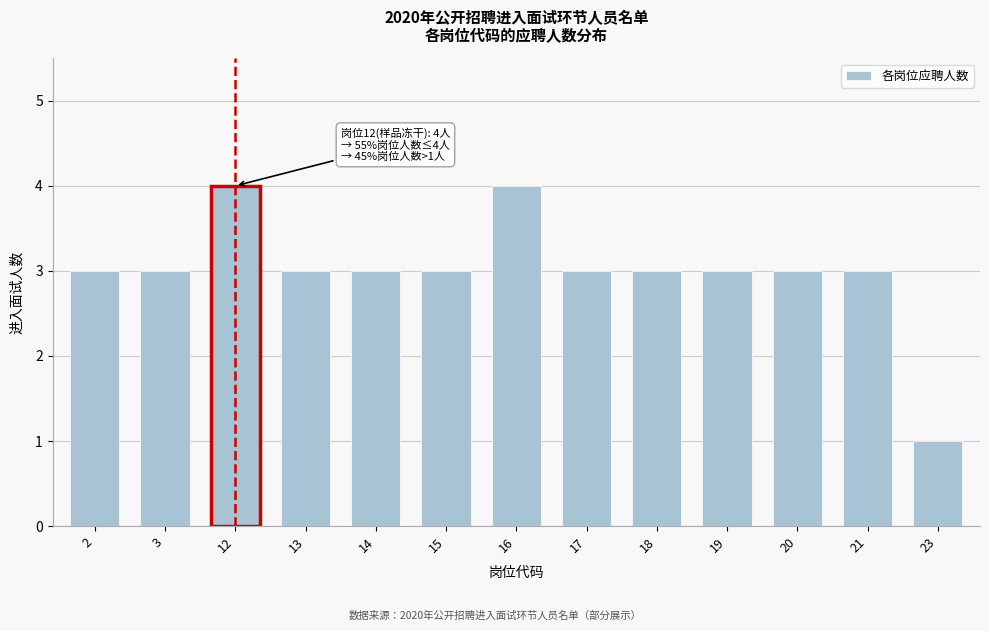

Reading left to right, list all the values displayed in this chart.

2=3	3=3	12=4	13=3	14=3	15=3	16=4	17=3	18=3	19=3	20=3	21=3	23=1